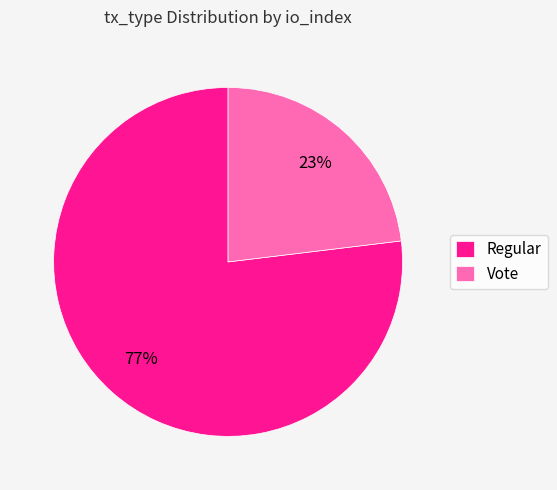

What is the largest slice in the pie chart?

Regular